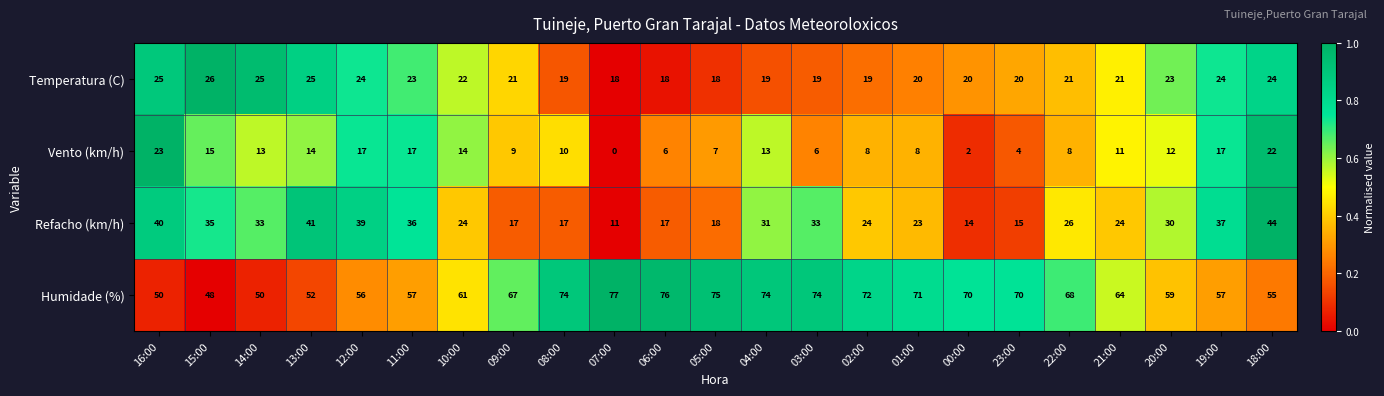

List the series in order of their peak value, lowest first.

Vento (km/h), Temperatura (C), Refacho (km/h), Humidade (%)